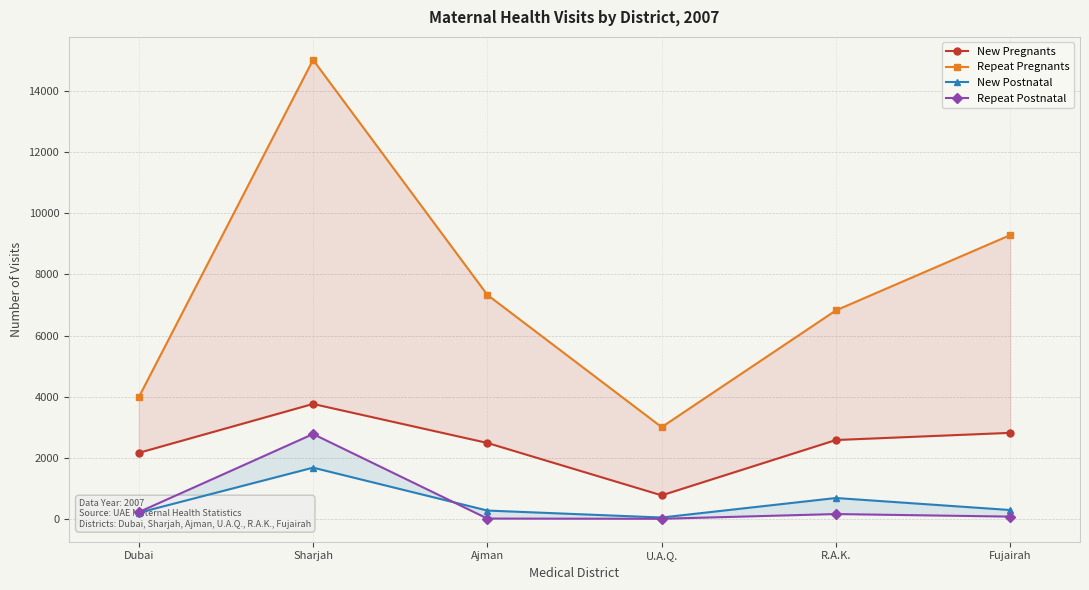

How many lines are shown in the chart?

4